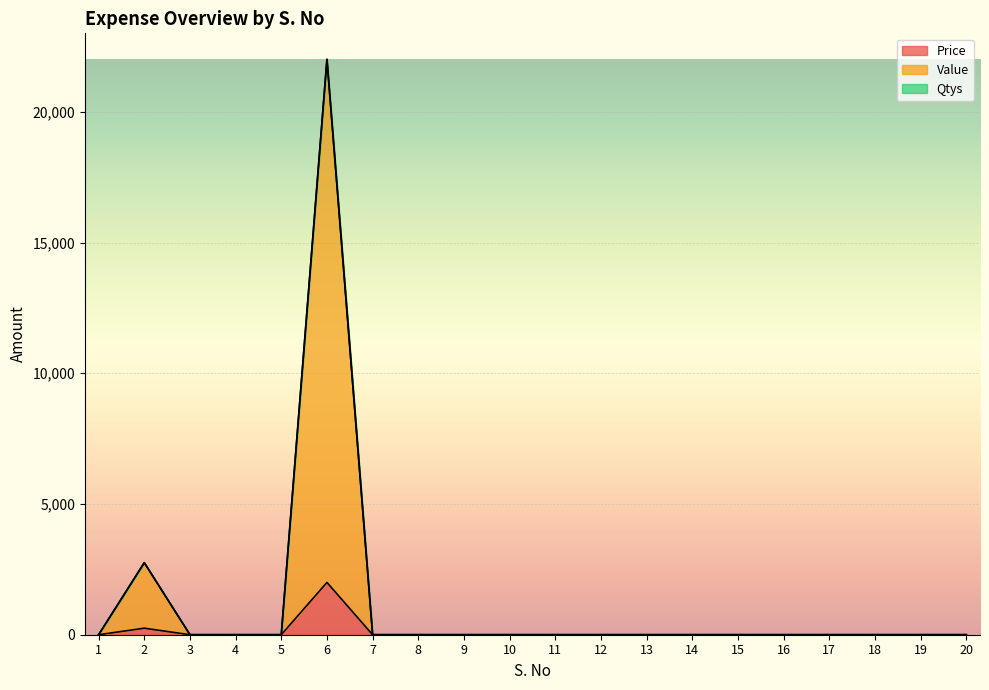

Read the Value value at 2, to the nearest 50.

2750